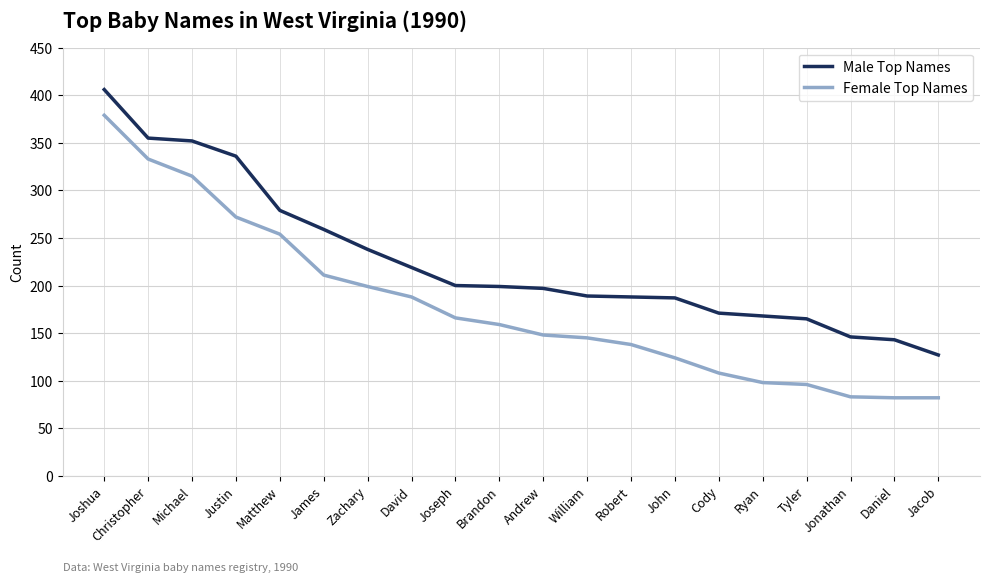

The Male Top Names series shows 355 at Christopher. True or false?

True